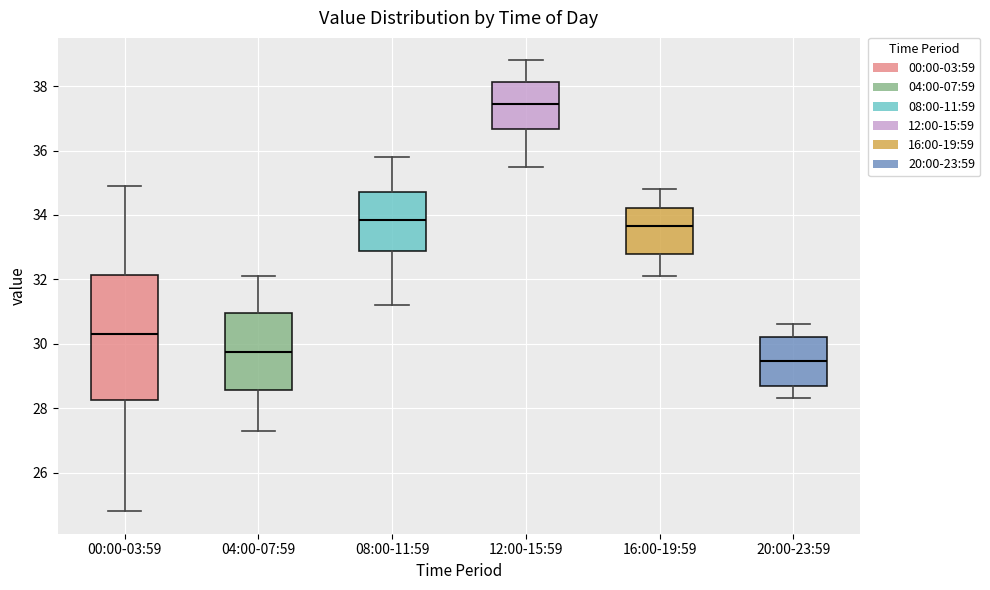

Reading left to right, transcribe this box plot: for each box, give where its median line is, the range the box spans, and where its two whiskers end, as read against the y-axis. The values are not printed on the chart, so give them approximately, as read against the axis.

00:00-03:59: median 30.4, box 28.2 to 32.2, whiskers 24.8 to 35.0
04:00-07:59: median 29.8, box 28.6 to 31.0, whiskers 27.4 to 32.2
08:00-11:59: median 33.8, box 32.8 to 34.8, whiskers 31.2 to 35.8
12:00-15:59: median 37.4, box 36.6 to 38.2, whiskers 35.6 to 38.8
16:00-19:59: median 33.6, box 32.8 to 34.2, whiskers 32.2 to 34.8
20:00-23:59: median 29.4, box 28.8 to 30.2, whiskers 28.4 to 30.6